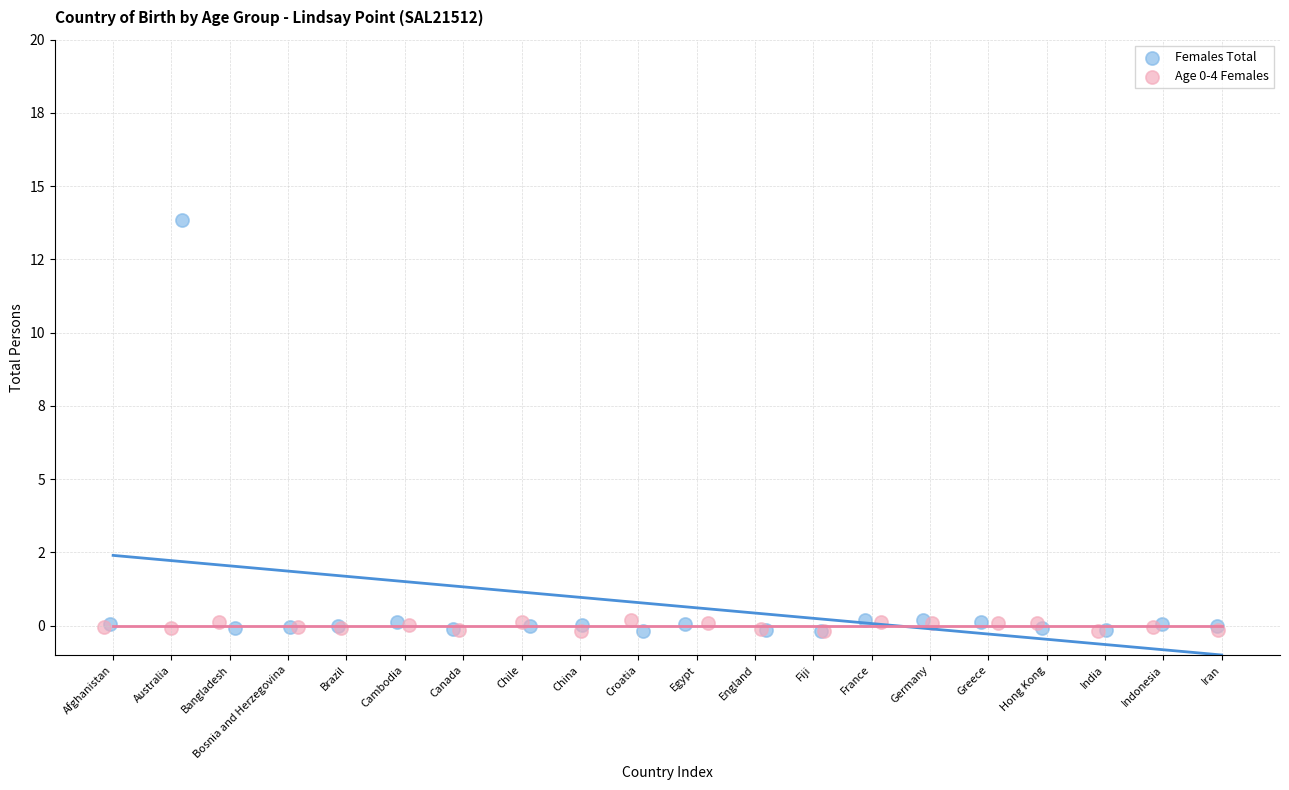

Which series reaches the maximum Y coordinate?

Females Total